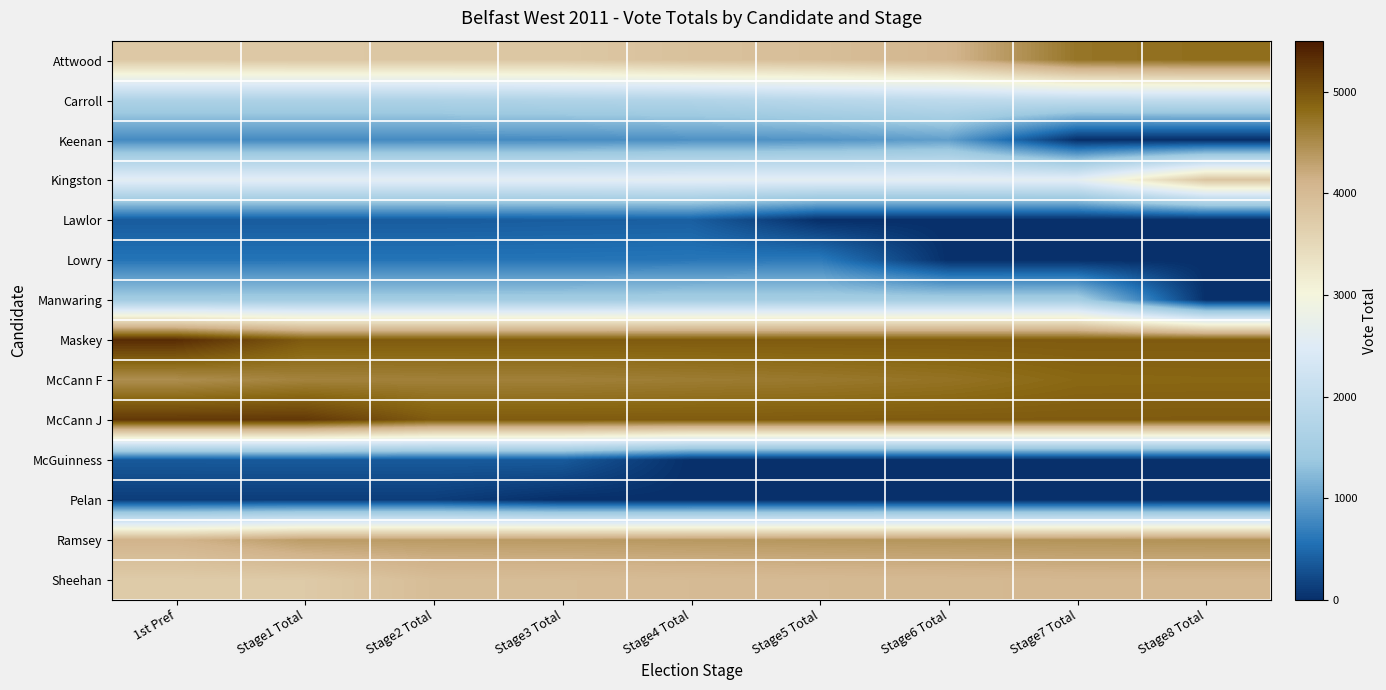

At how many categories does at least one series exceed 2250?

9